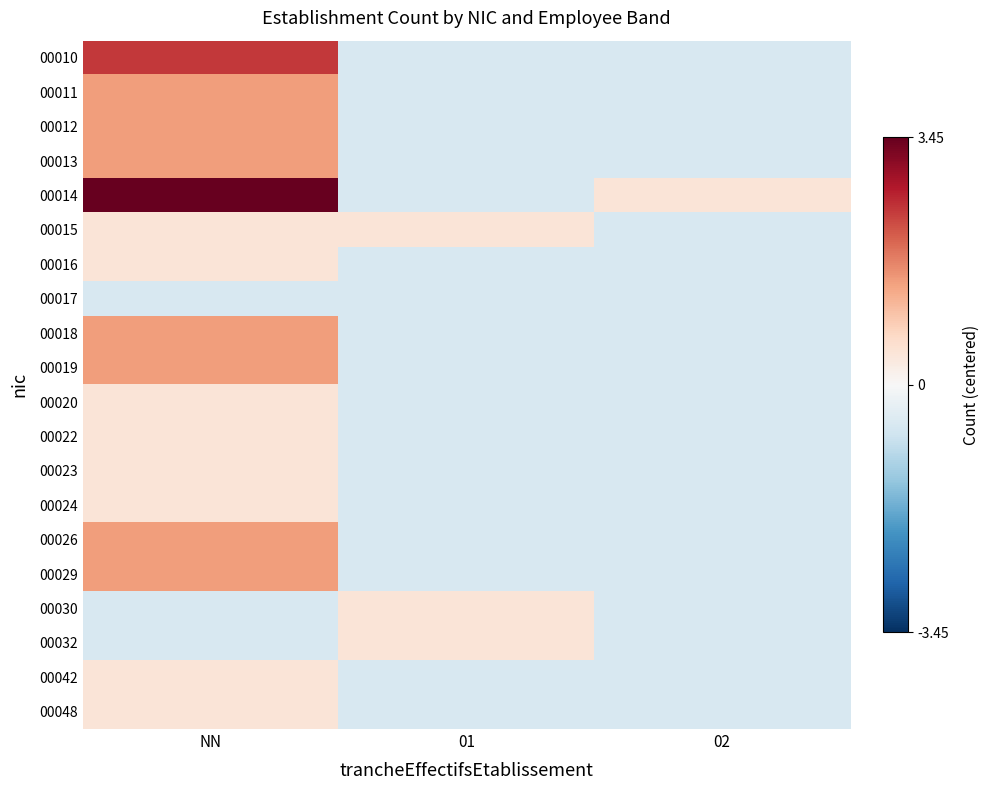

Which series has the largest total across all categories?

00014